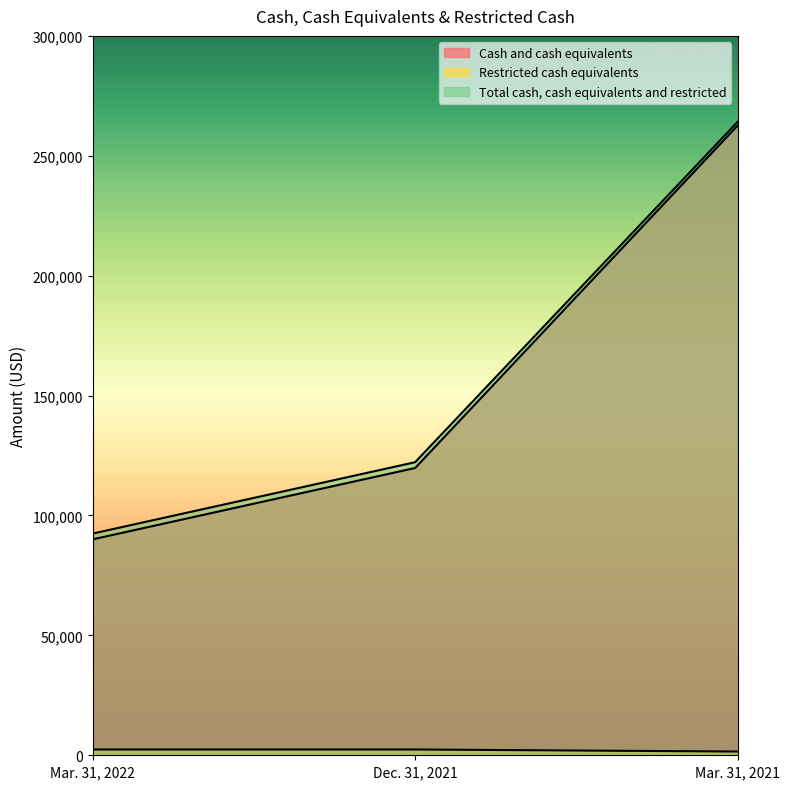

How many data points in Restricted cash equivalents are less than 2413?

1